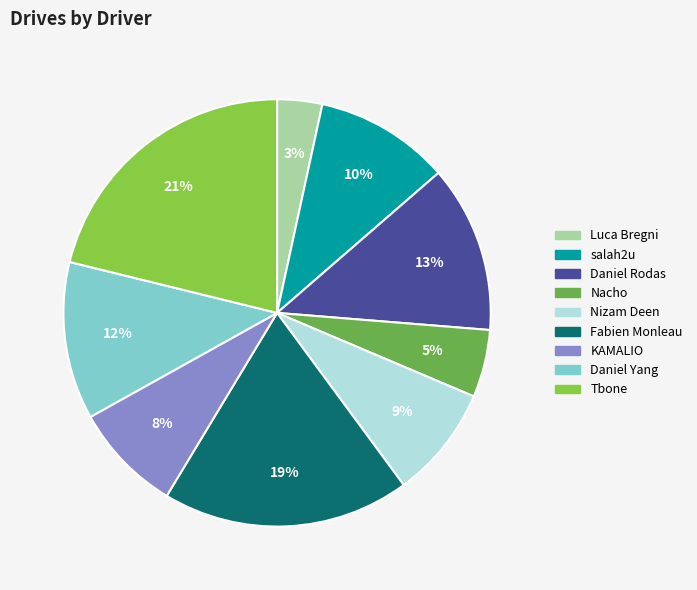

How many segments does this pie chart have?

9